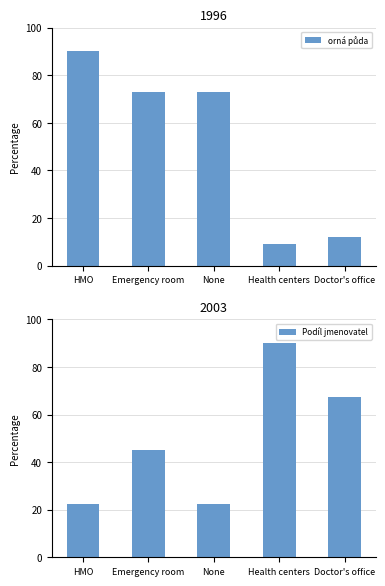

How many values in the Podíl jmenovatel series exceed 45?

2